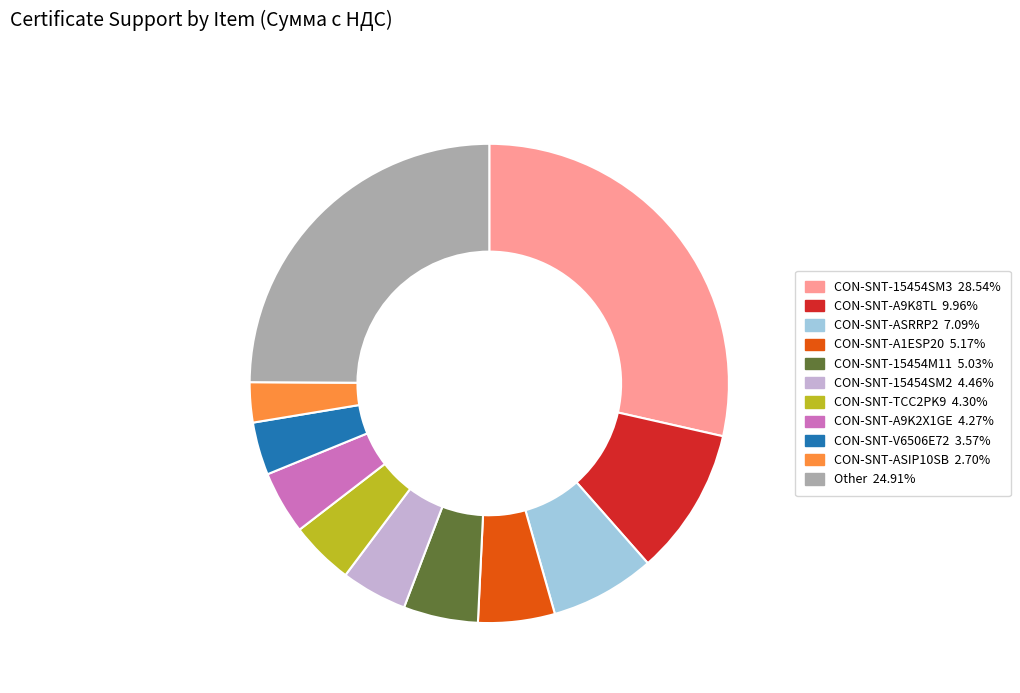

How many slices are in this pie chart?

11